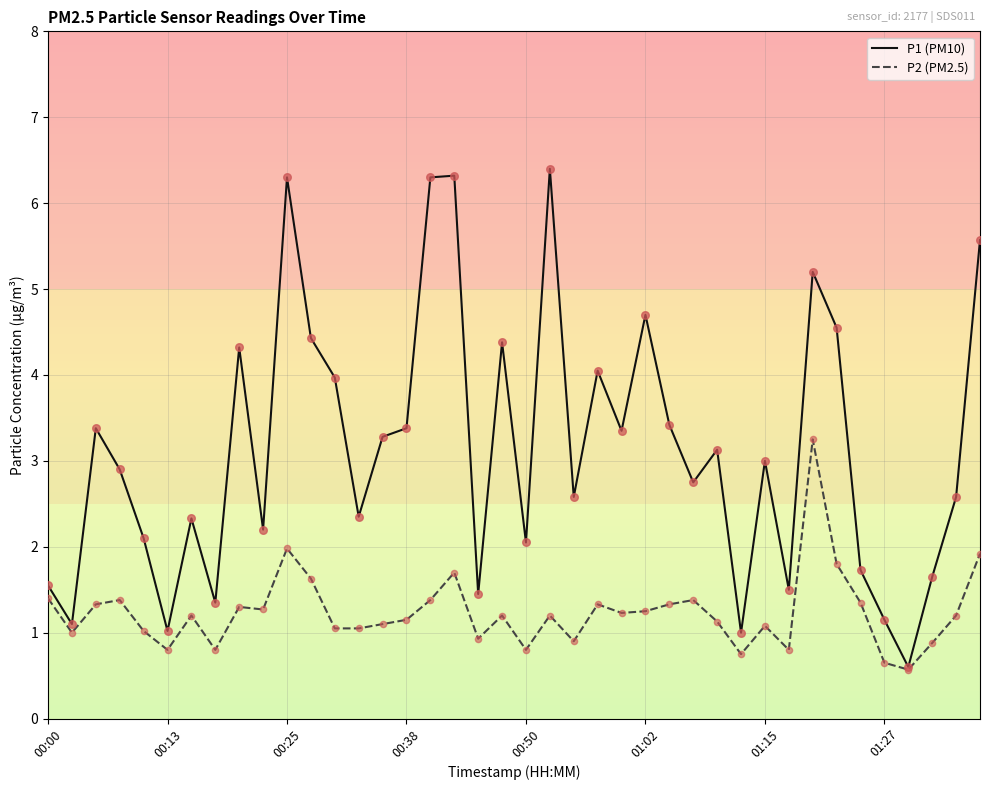

What is the minimum value shown in the chart?

0.6